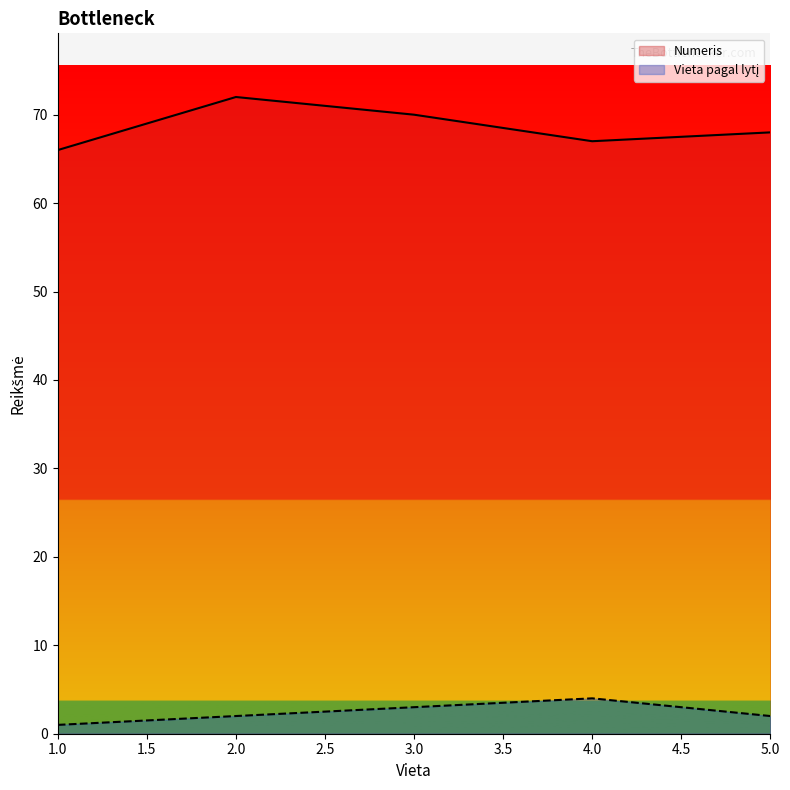

True or false: Numeris and Vieta pagal lytį intersect in this chart.

False